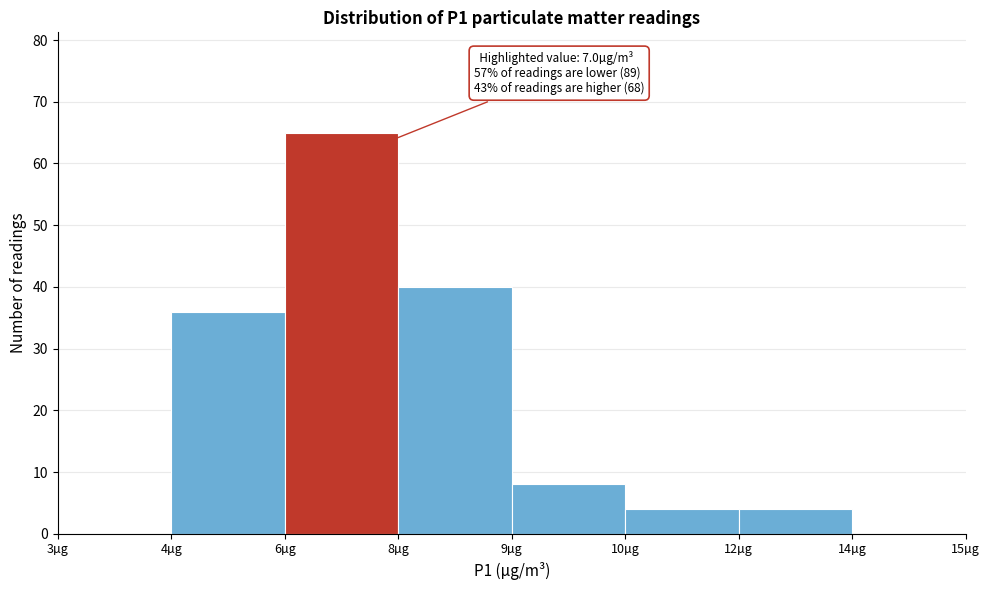

Reading right to left, what are all the values shown in this chart?

14µg=0	12µg=4	10µg=4	9µg=8	8µg=40	6µg=65	4µg=36	3µg=0